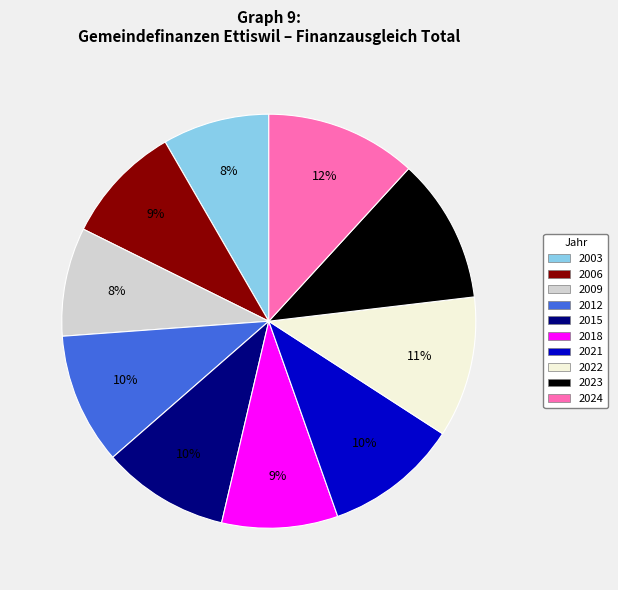

Combined, do 2018 and 2023 account for over 50%?

No